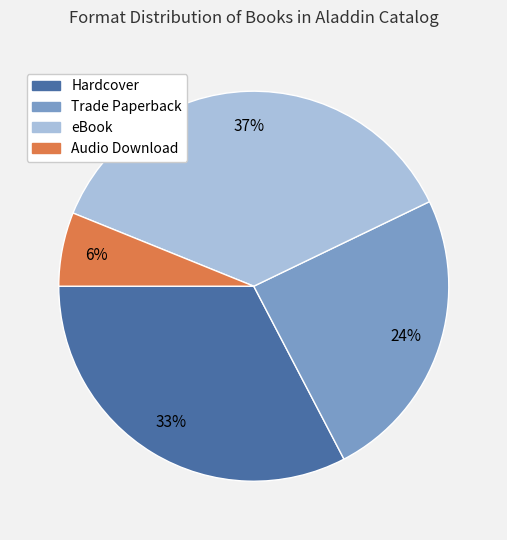

Which has a higher value, Hardcover or Trade Paperback?

Hardcover